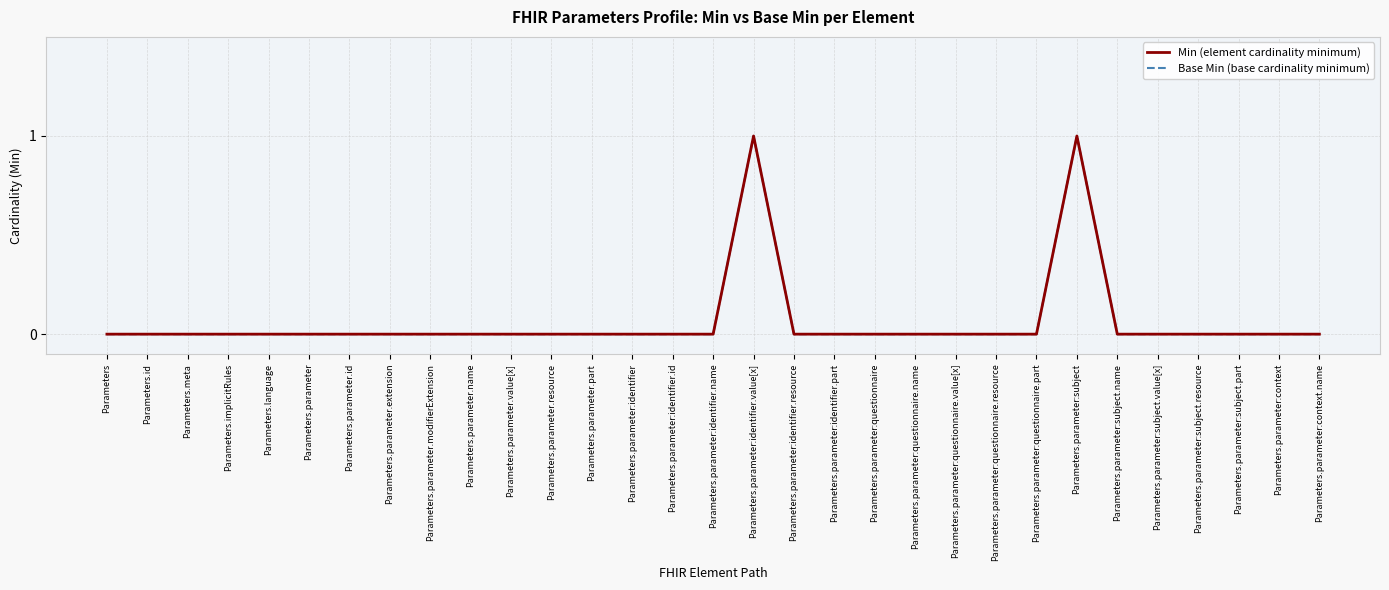

Is this an area chart (filled region under the line)?

No